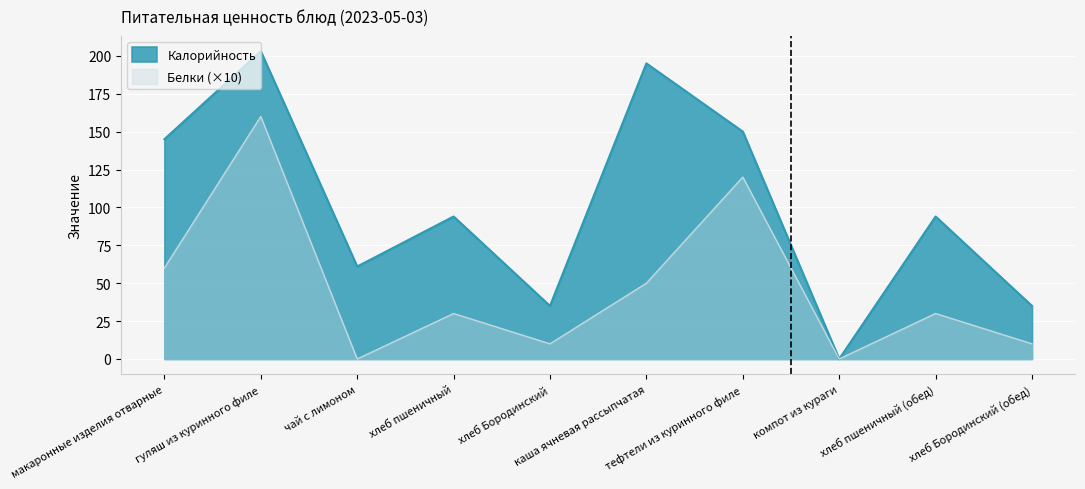

Is the value of Белки at макаронные изделия отварные greater than the value of Калорийность at хлеб Бородинский (обед)?

Yes